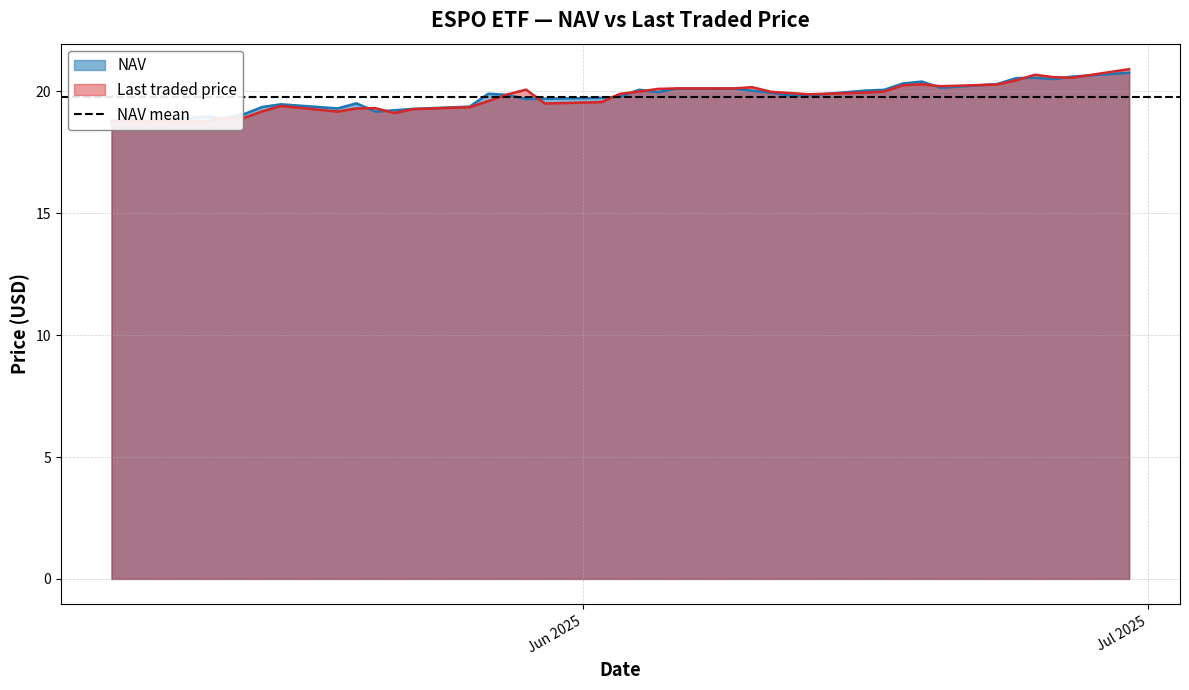

Which category has the highest value in the Last traded price series?

30/06/2025